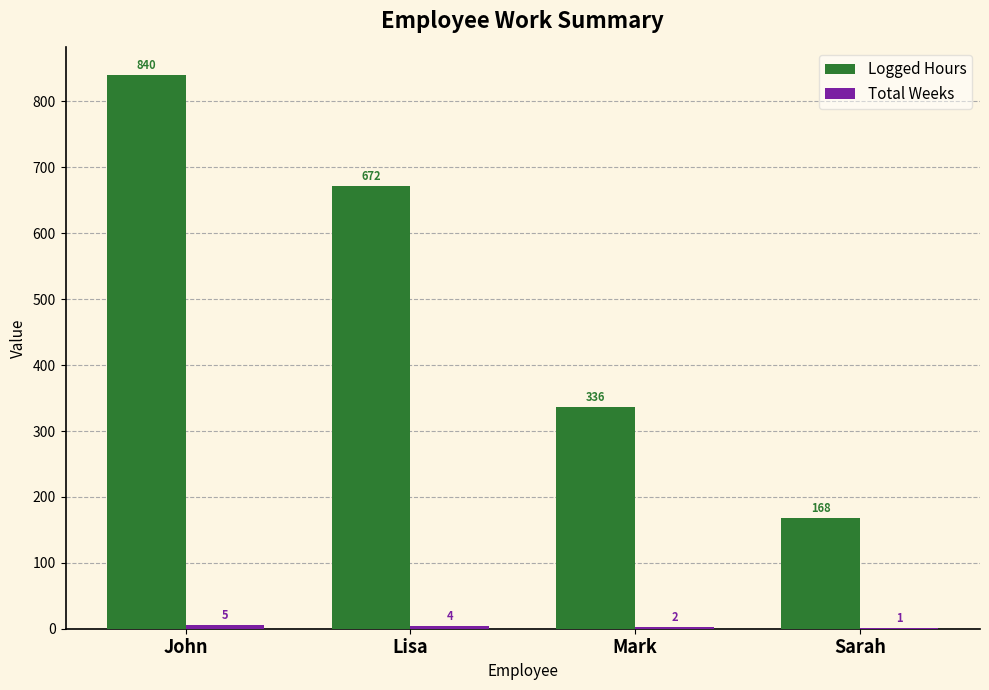

True or false: Logged Hours has a value of 840 at John.

True